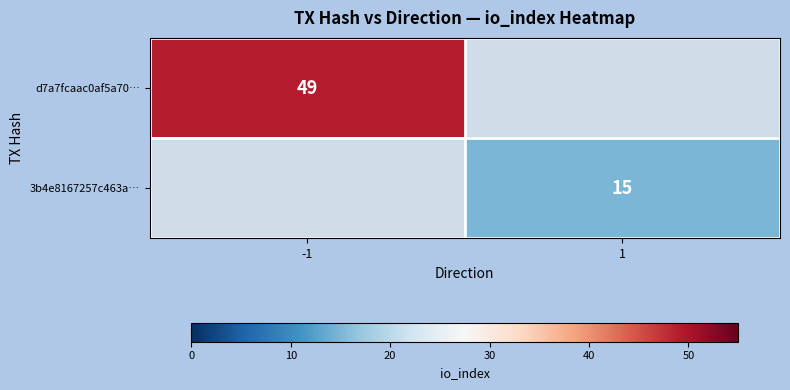

Is it true that 3b4e8167257c463a… equals 23 at 1?

False